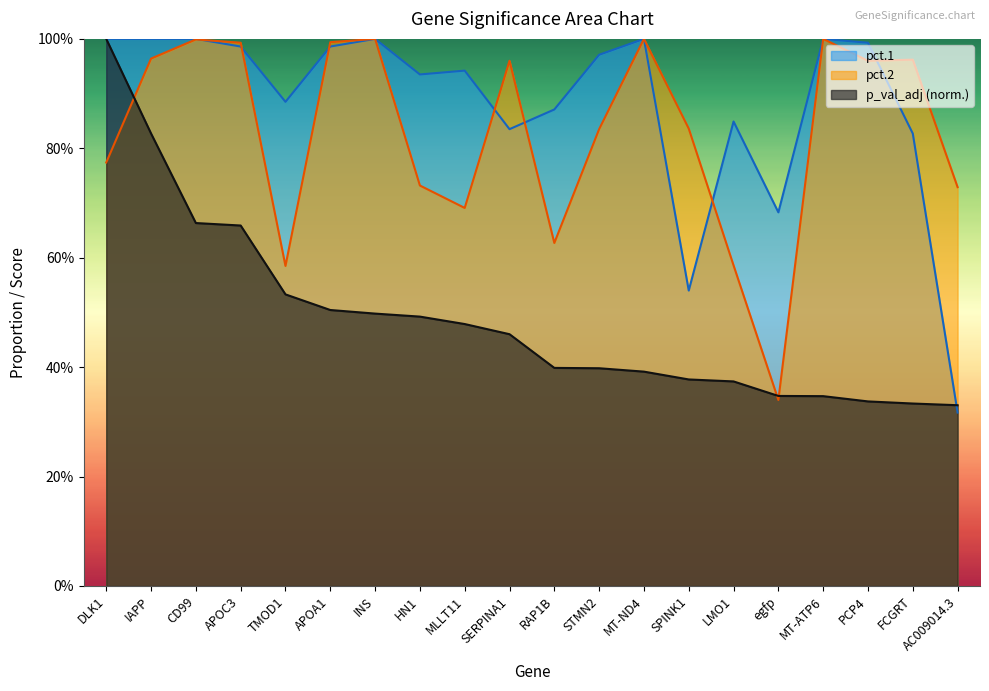

What is the label of the 15th point from the left?

LMO1